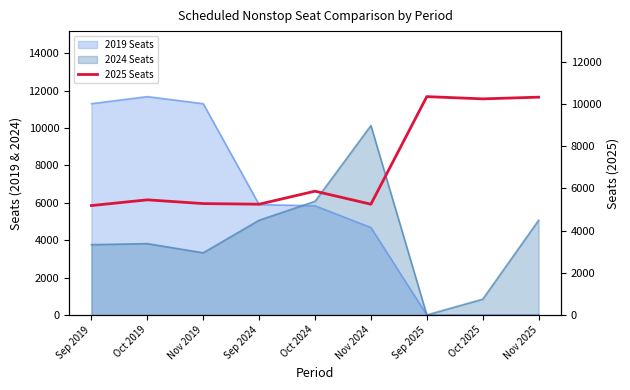

Is it true that the value at Nov 2019 is 5283?

True